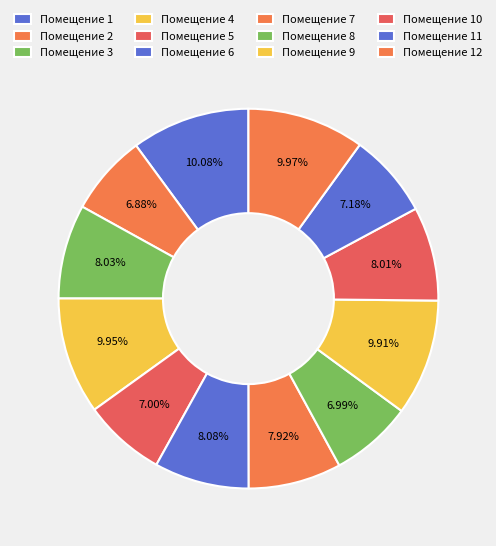

To the nearest percent, what is the difference between the largest and smallest slice percentages?

3%